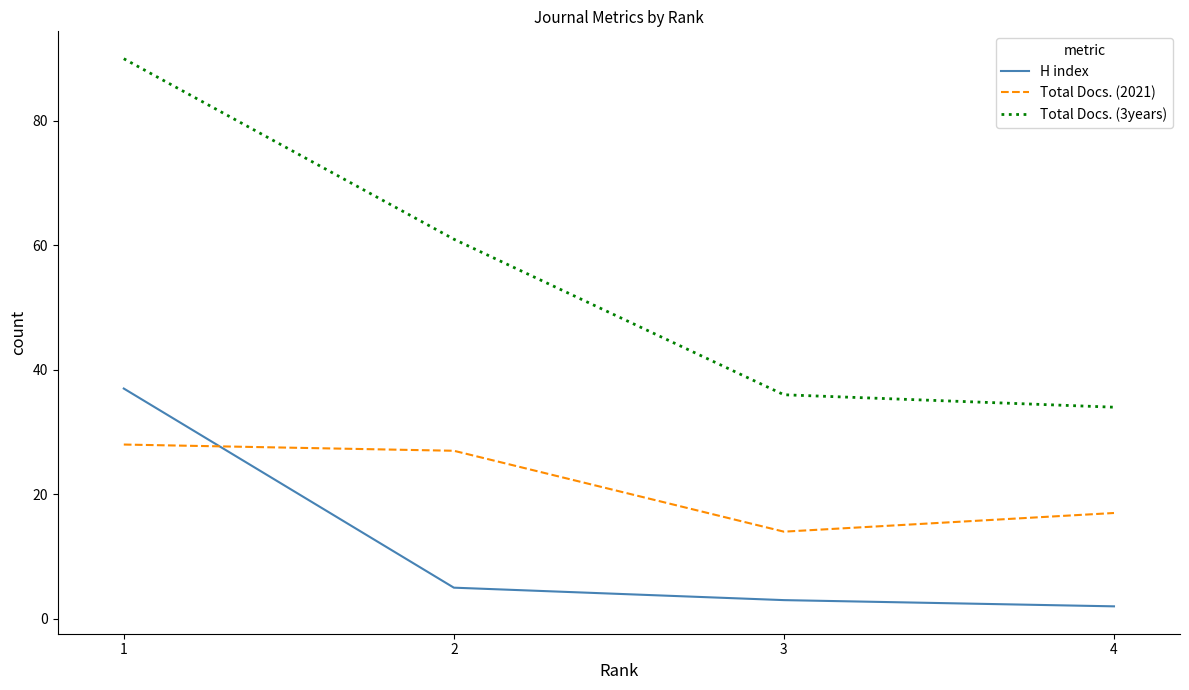

Which series has the largest range (max minus min)?

Total Docs. (3years)